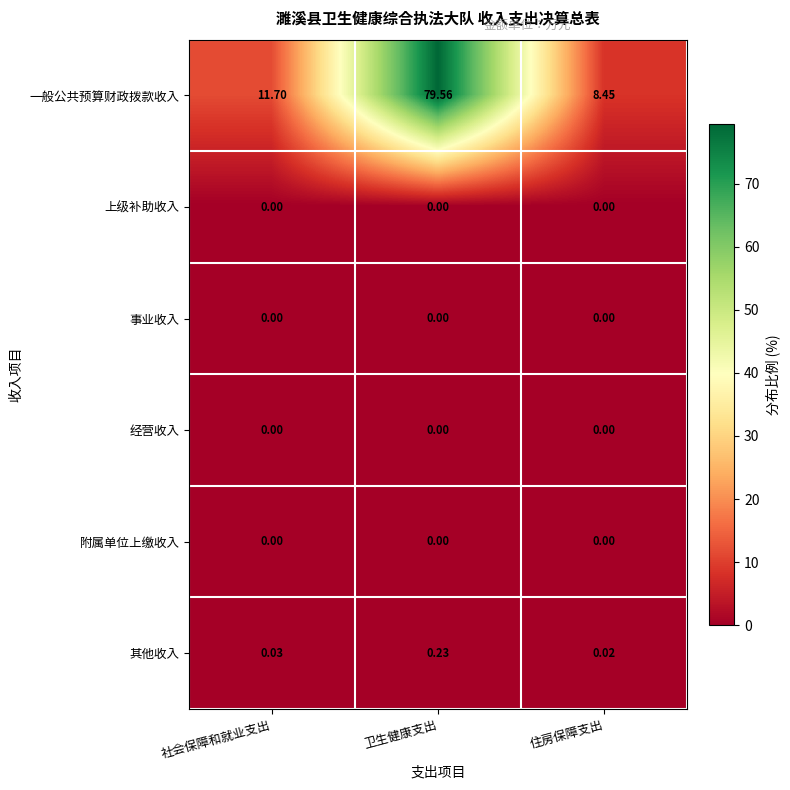

Is the value of 一般公共预算财政拨款收入 at 社会保障和就业支出 greater than the value of 其他收入 at 社会保障和就业支出?

Yes